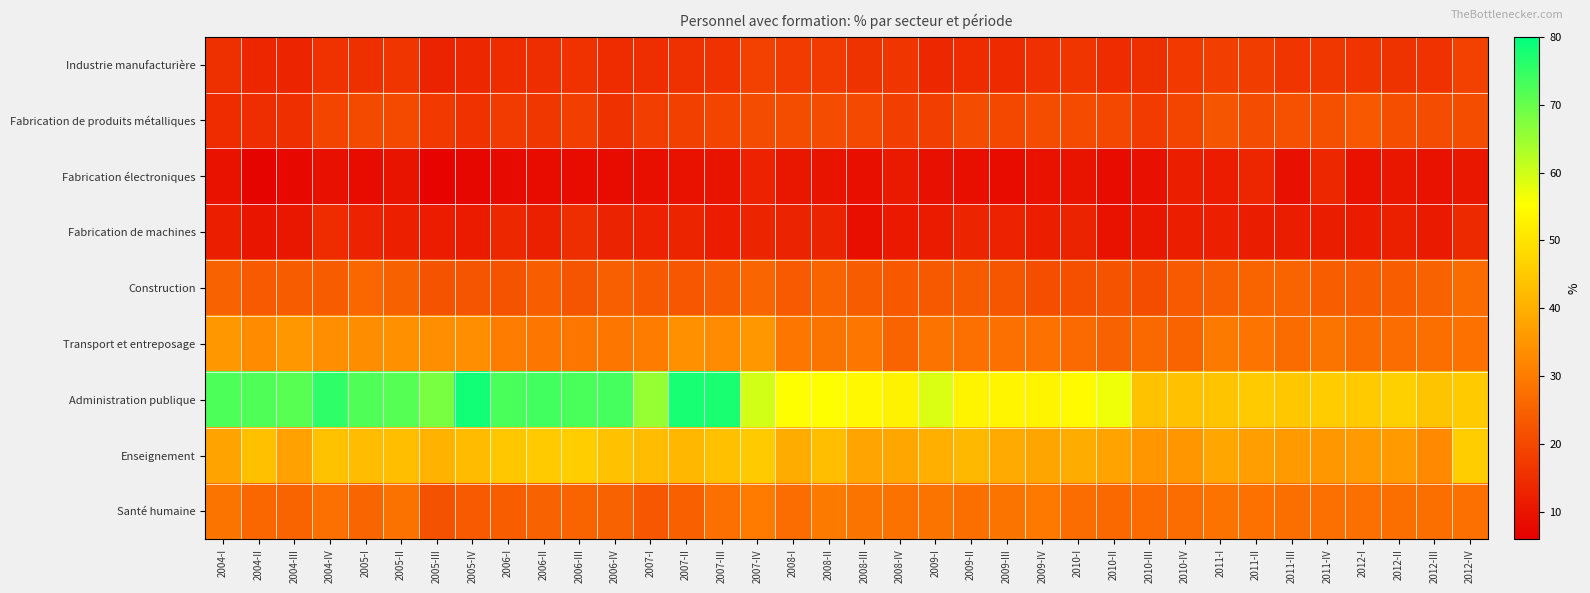

Which has a higher value, 2011-I or 2009-III?

2011-I